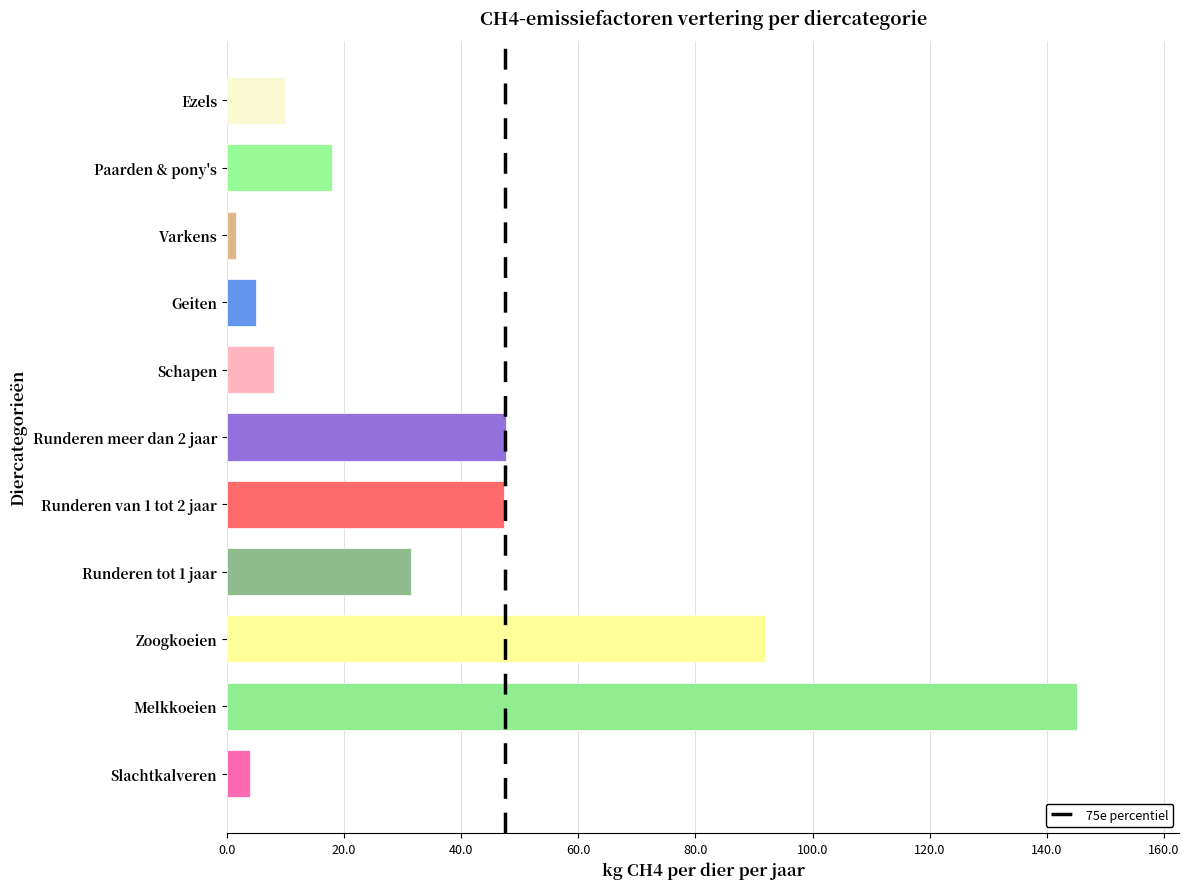

Which has a higher value, Varkens or Zoogkoeien?

Zoogkoeien